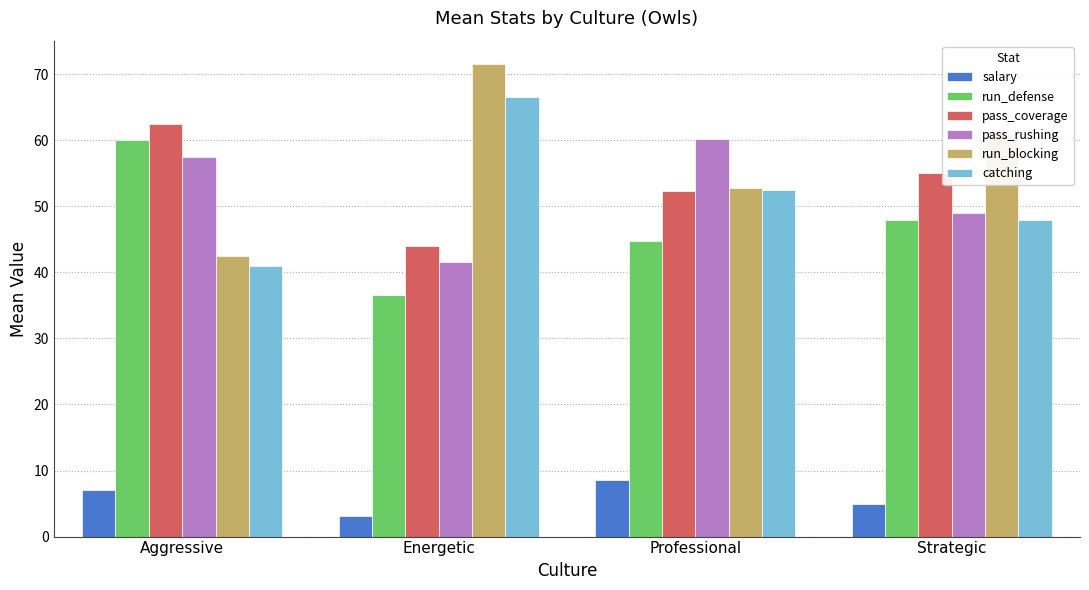

How many groups of bars are there?

4